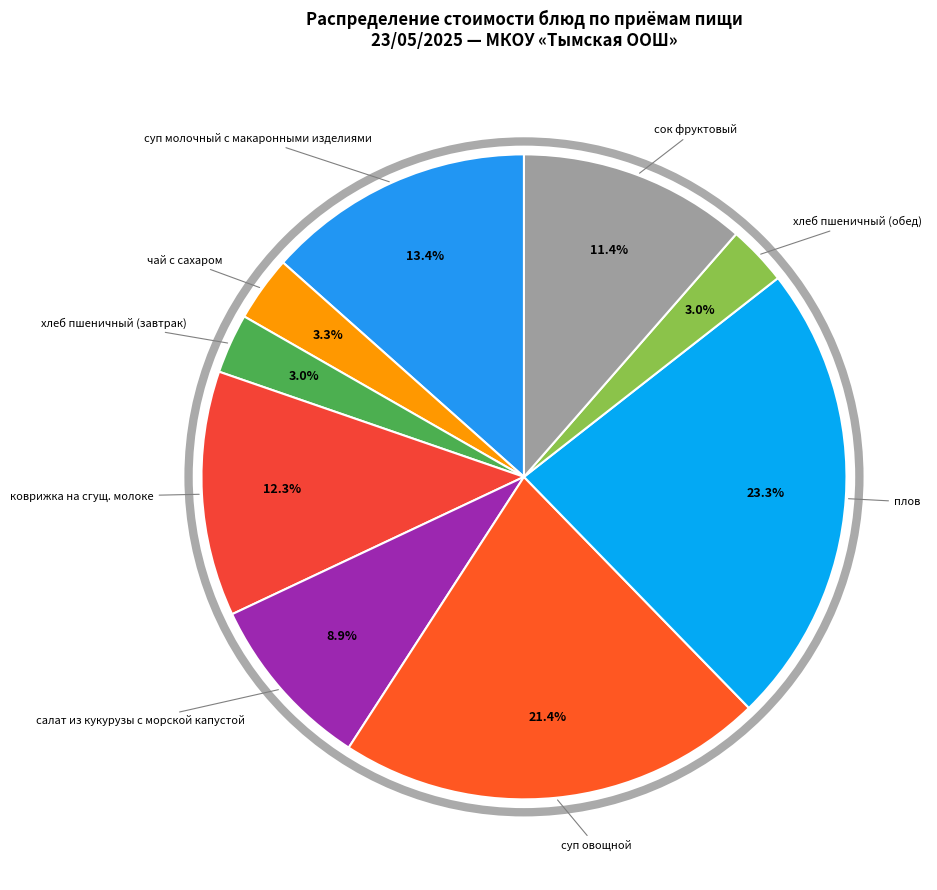

Count the number of slices in the pie.

9